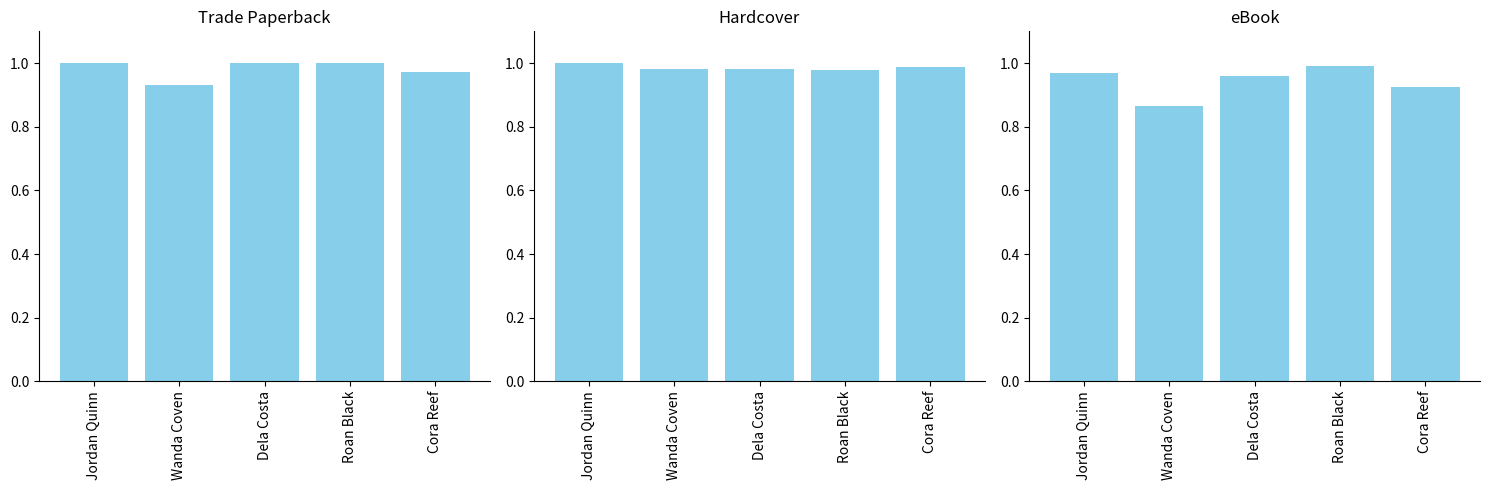

Which series has the largest total across all categories?

Hardcover